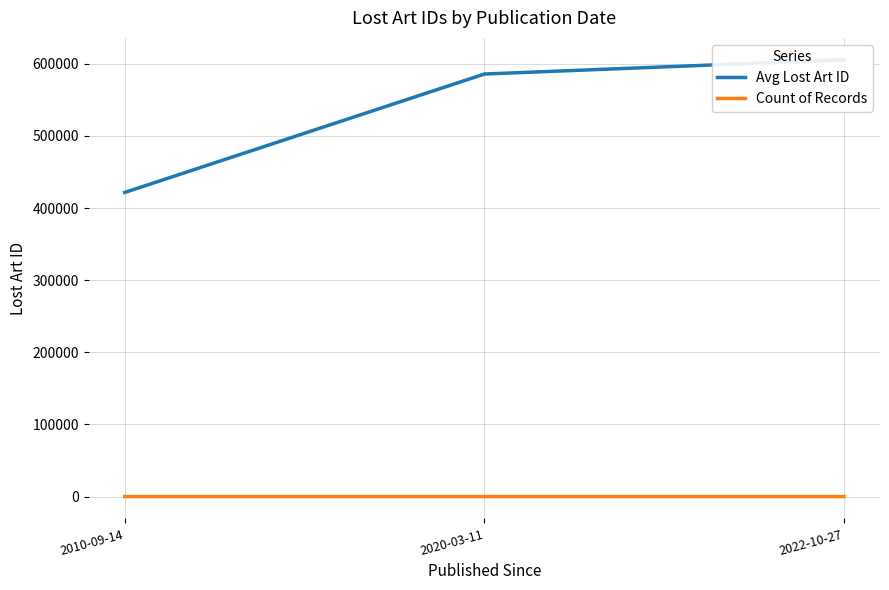

Which series changed the most between 2010-09-14 and 2020-03-11?

Avg Lost Art ID